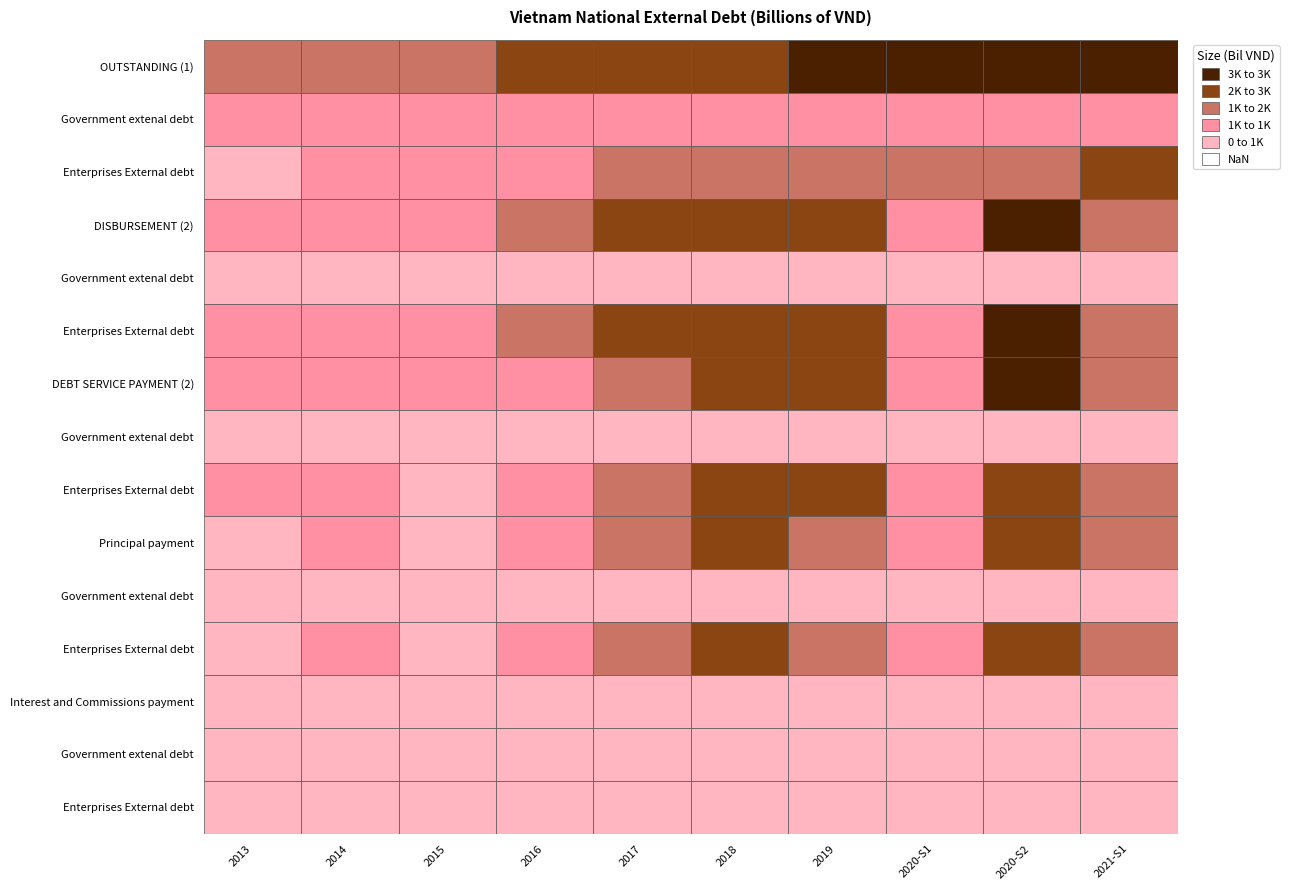

What is the difference between the maximum and minimum values in the Principal payment series?

1937352.8